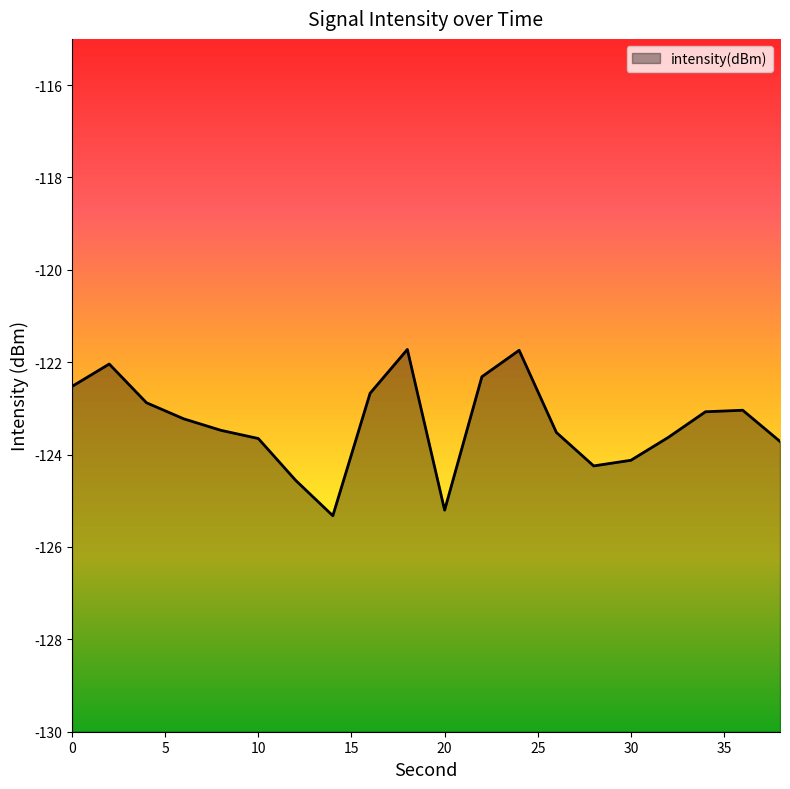

List the labels in order of value, largest first.

18, 24, 2, 22, 0, 16, 4, 36, 34, 6, 8, 26, 32, 10, 38, 30, 28, 12, 20, 14